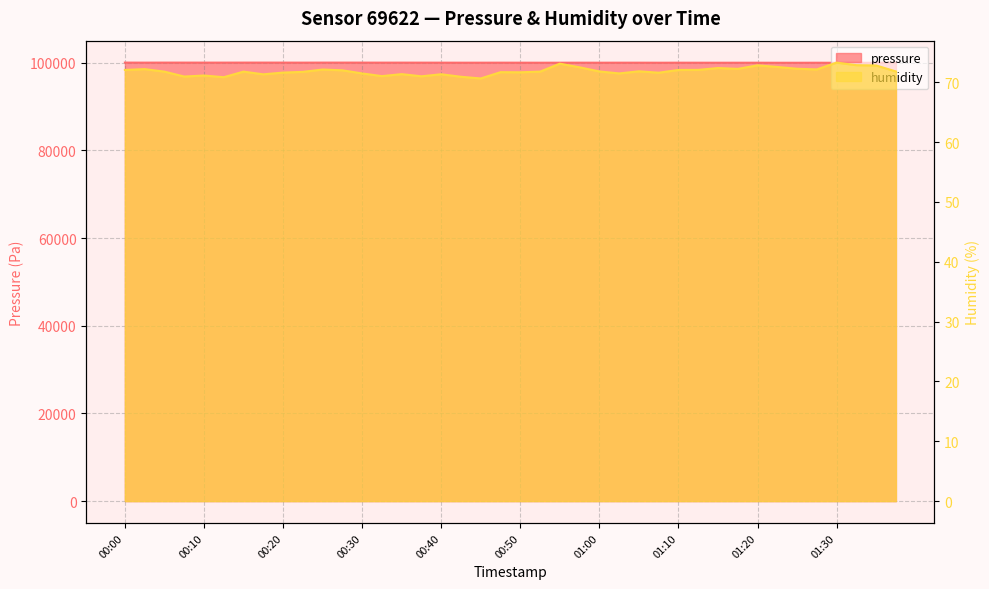

Is it true that pressure equals 100008.0 at 01:28?

True